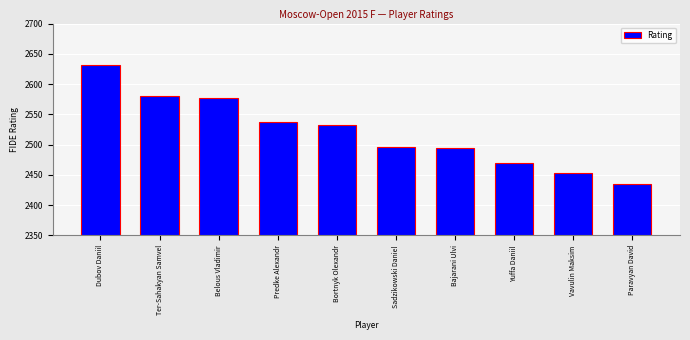

What is the change in value from Bortnyk Olexandr to Sadzikowski Daniel?

-37